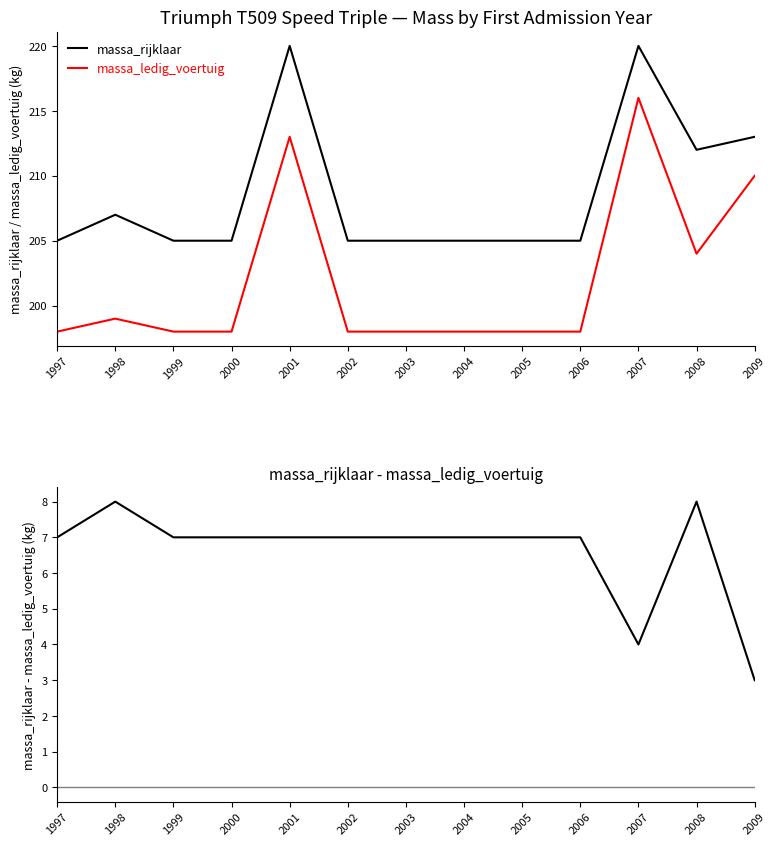

Reading left to right, extract all data points from this chart.

massa_rijklaar: 205	207	205	205	220	205	205	205	205	205	220	212	213
massa_ledig_voertuig: 198	199	198	198	213	198	198	198	198	198	216	204	210
massa_rijklaar - massa_ledig_voertuig: 7	8	7	7	7	7	7	7	7	7	4	8	3